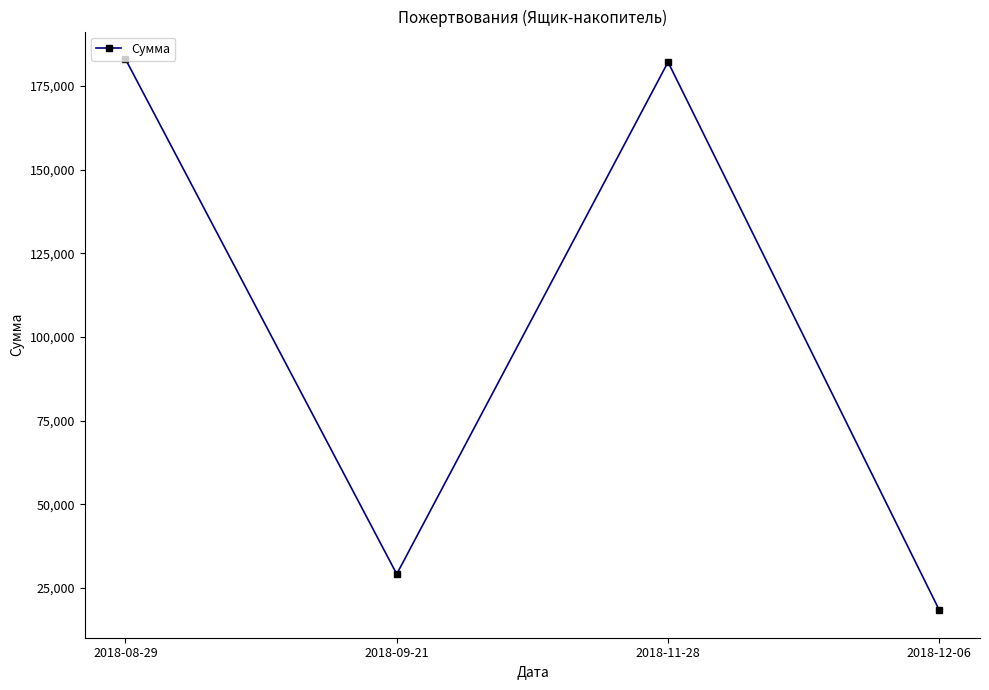

How many distinct data groups are displayed?

1